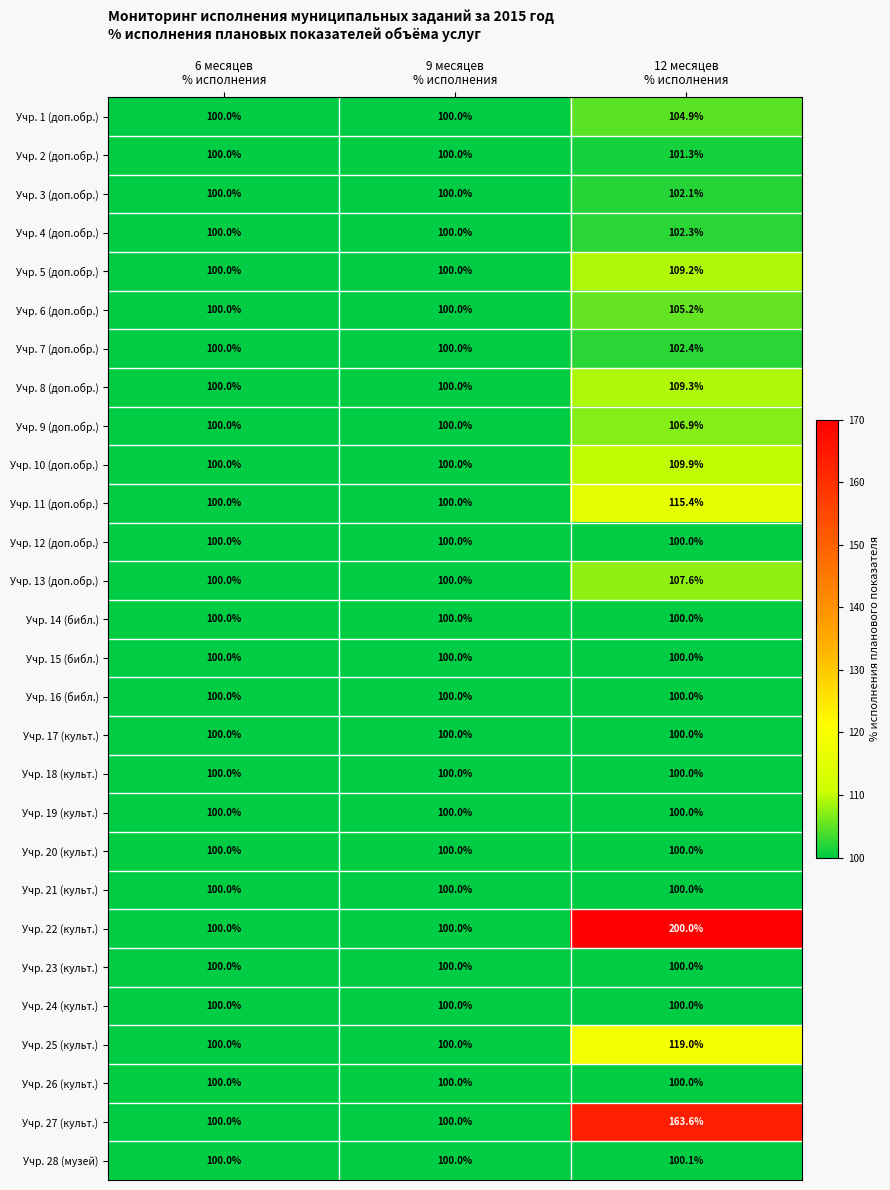

Which series has the largest range (max minus min)?

Учр. 22 (культ.)